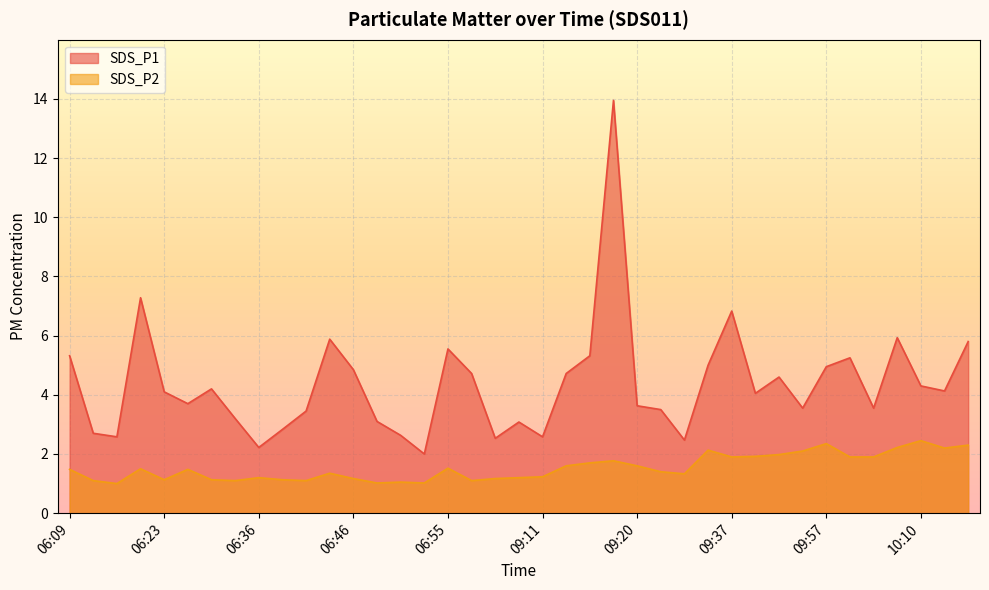

Rank the series at 09:13 from highest to lowest value.

SDS_P1, SDS_P2